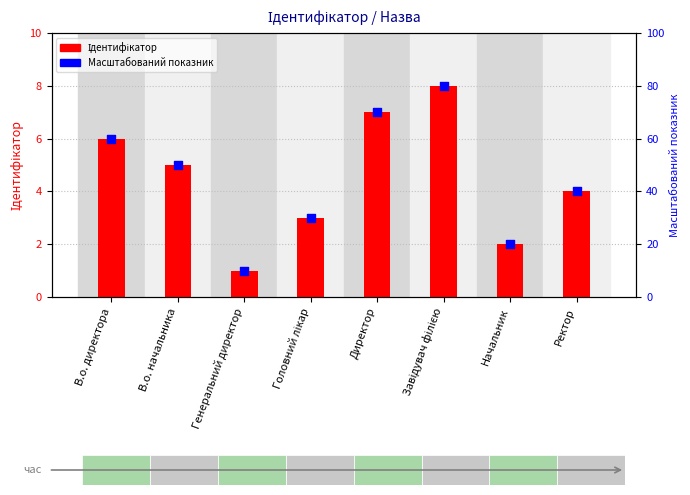

At which category is the sum across all series the highest?

Завідувач філією